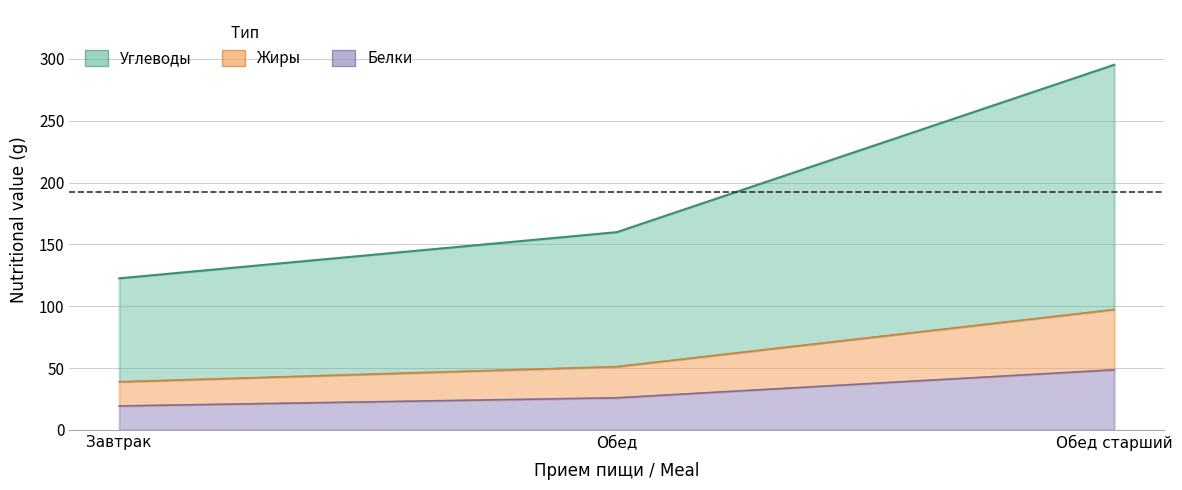

How many categories are shown in the chart?

3